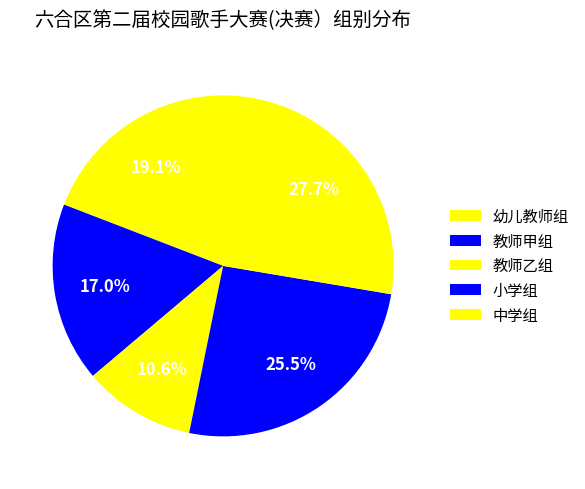

How many slices are in this pie chart?

5